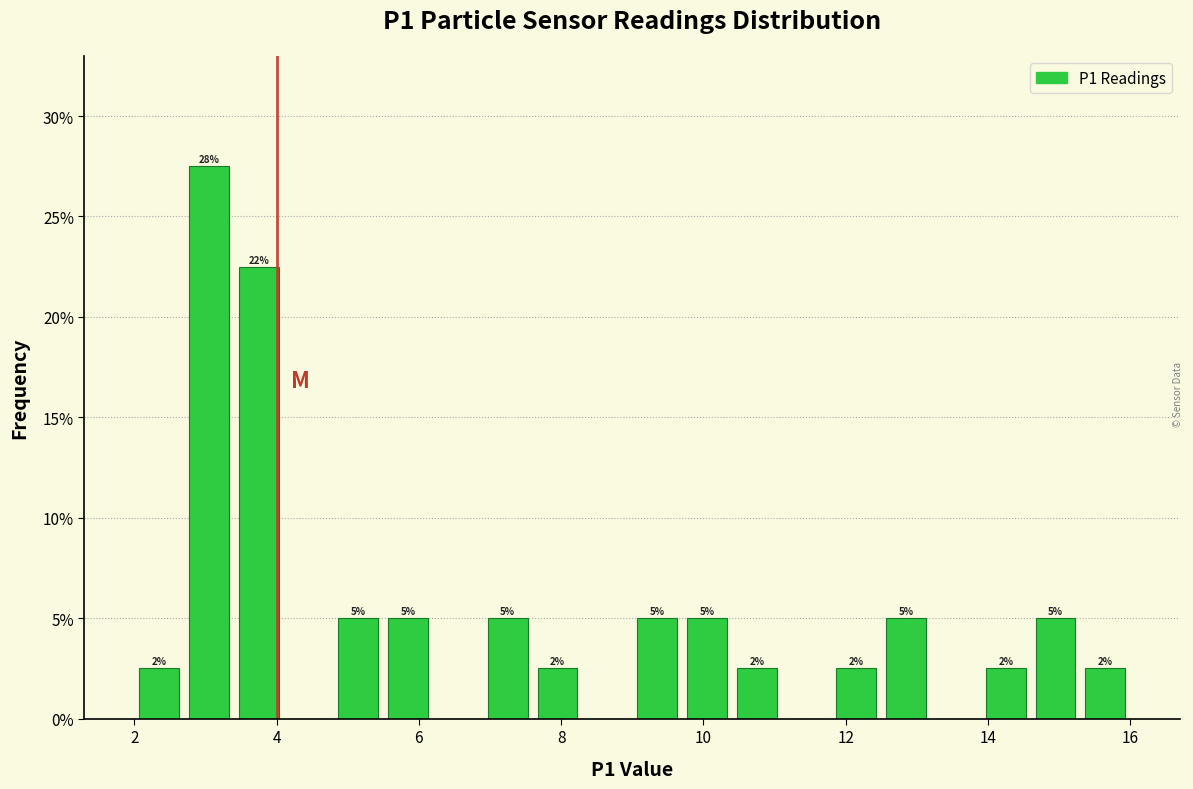

Read against the x-axis, roughly where is the centre of the tallest bar?

3.0